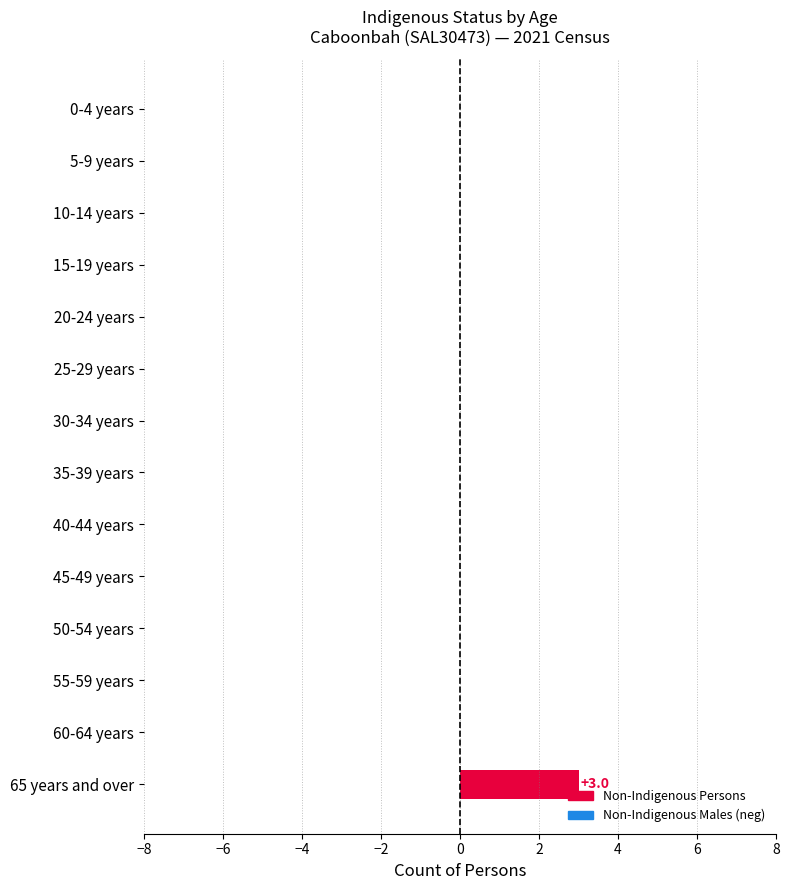

What is the change in value from 40-44 years to 65 years and over?

+3